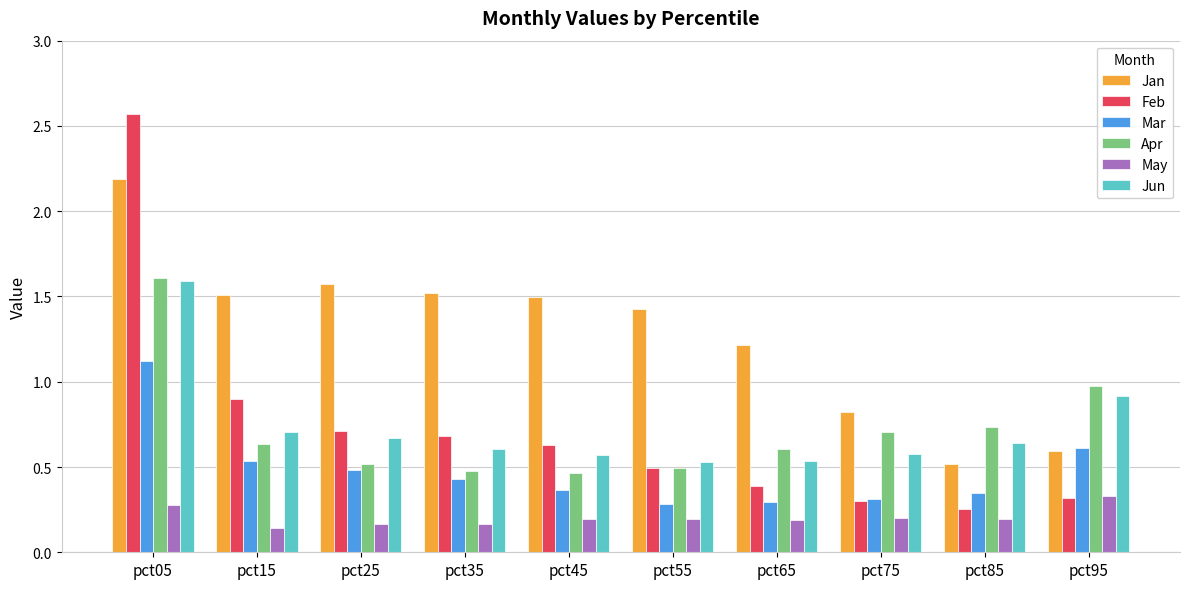

Which series has the largest range (max minus min)?

Feb